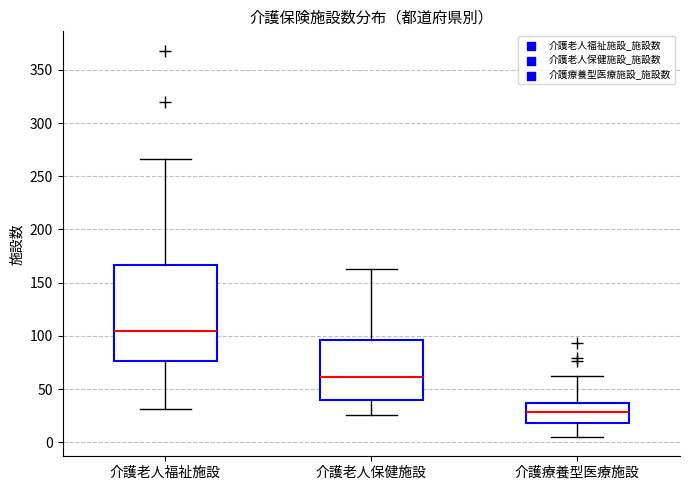

Which box is the tallest, from its lower edge to its upper edge?

介護老人福祉施設